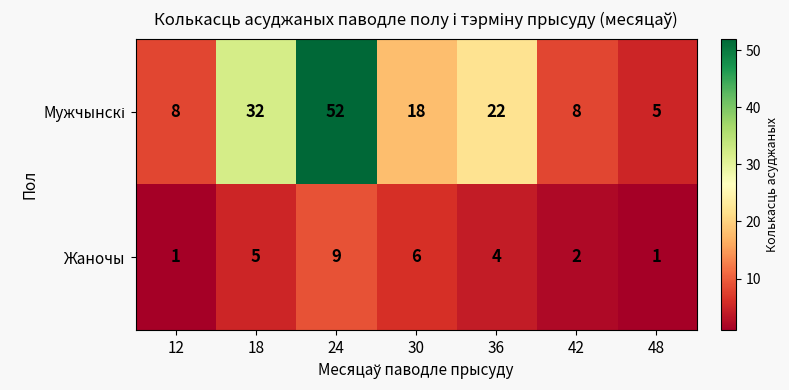

What is the sum of the Жаночы values at 36 and 30?

10